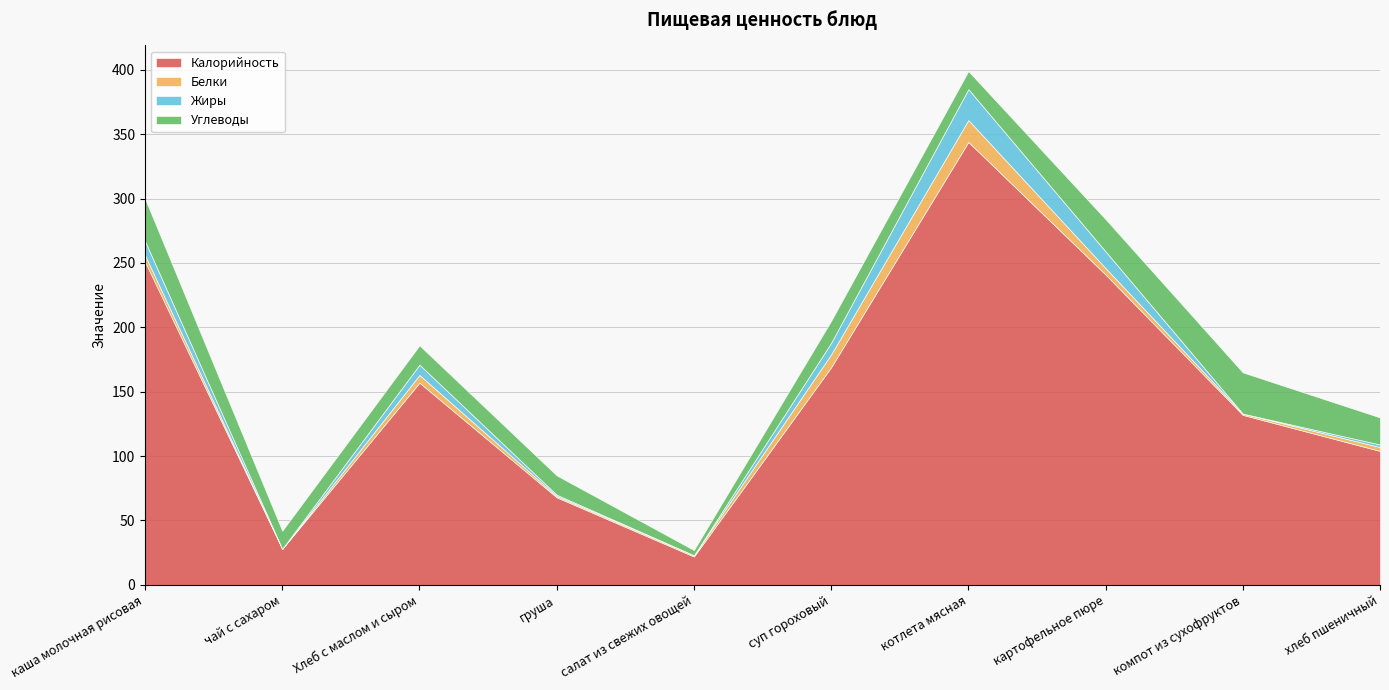

In Белки, how many points are higher than both neighbors (excluding endpoints)?

2